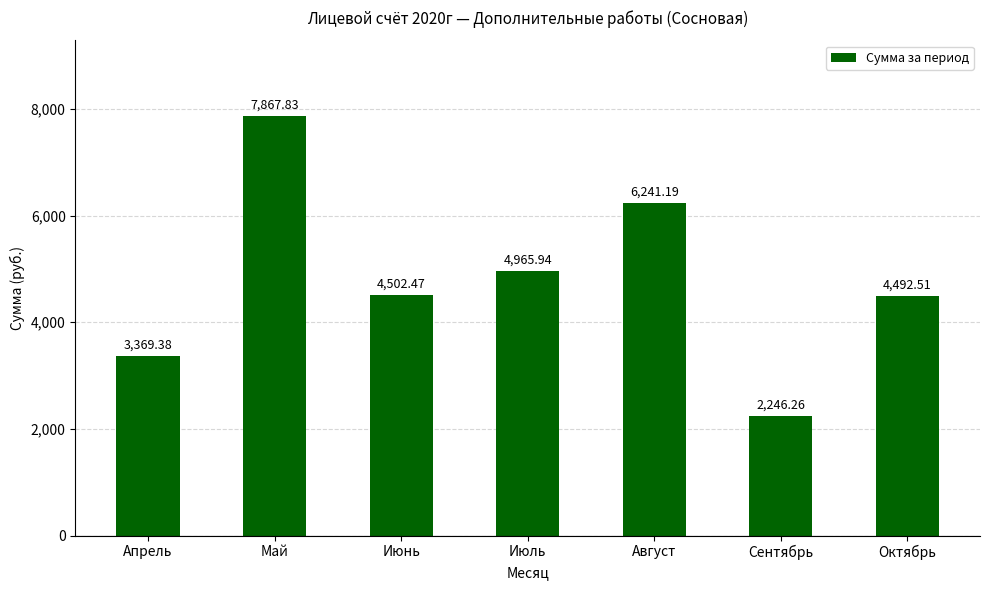

List the labels in order of value, smallest first.

Сентябрь, Апрель, Октябрь, Июнь, Июль, Август, Май